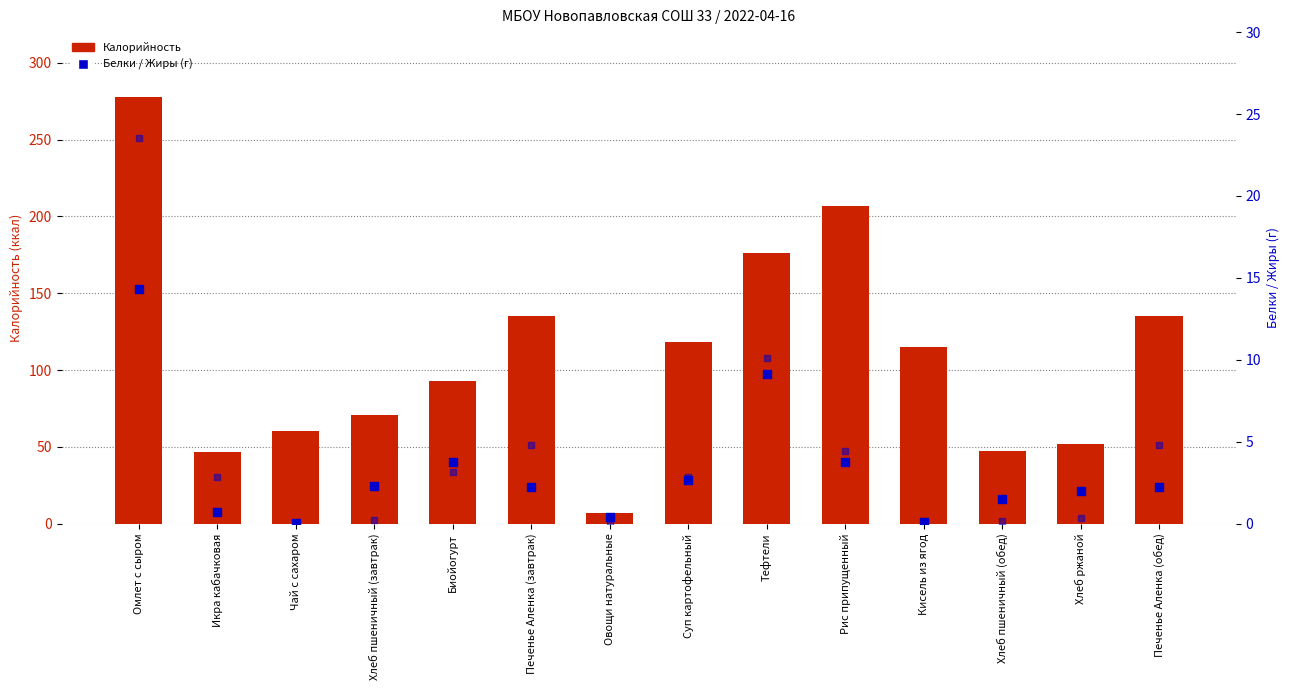

At how many categories does at least one series exceed 149?

3